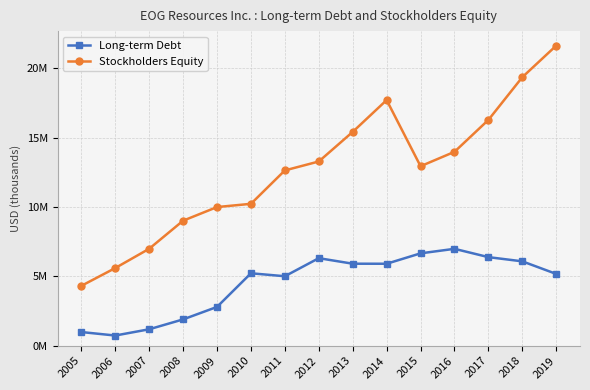

Which category has the lowest value in the Long-term Debt series?

2006